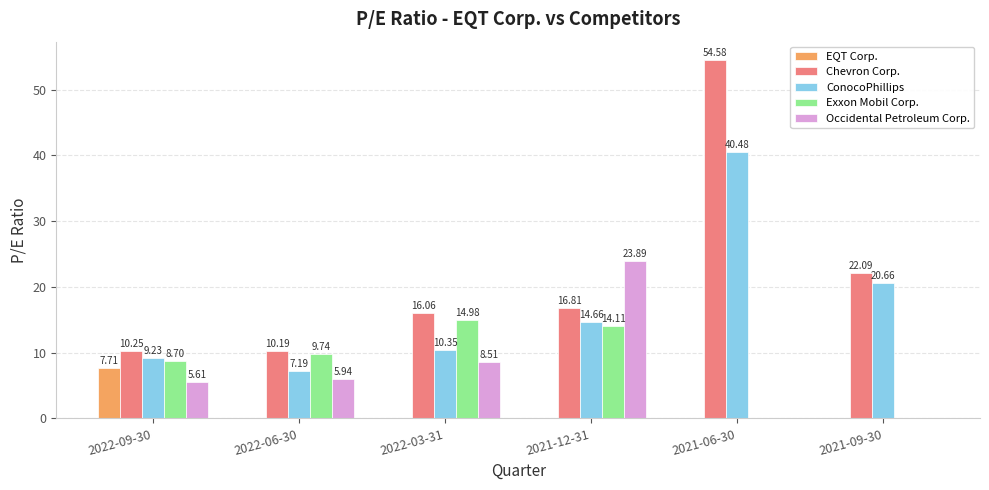

Between 2022-06-30 and 2021-06-30, which series saw the biggest shift?

Chevron Corp.